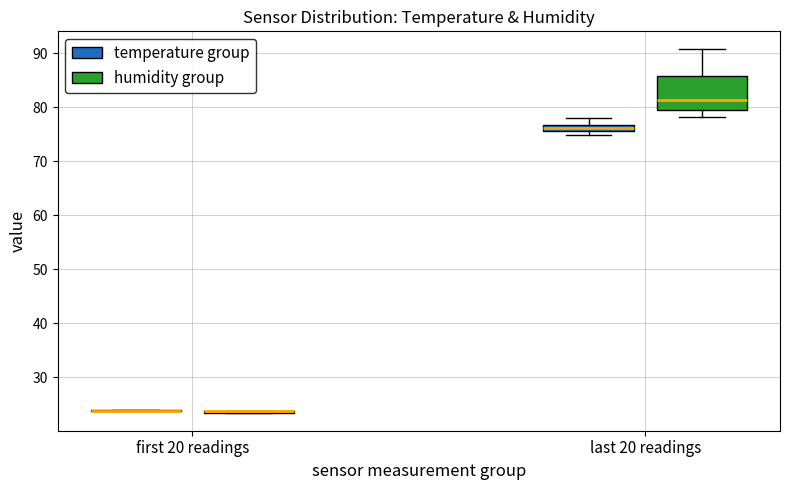

Where is the lower edge of the box for last 20 readings (temperature group) on the y-axis? The values are not printed on the chart, so give them approximately, as read against the axis.

76